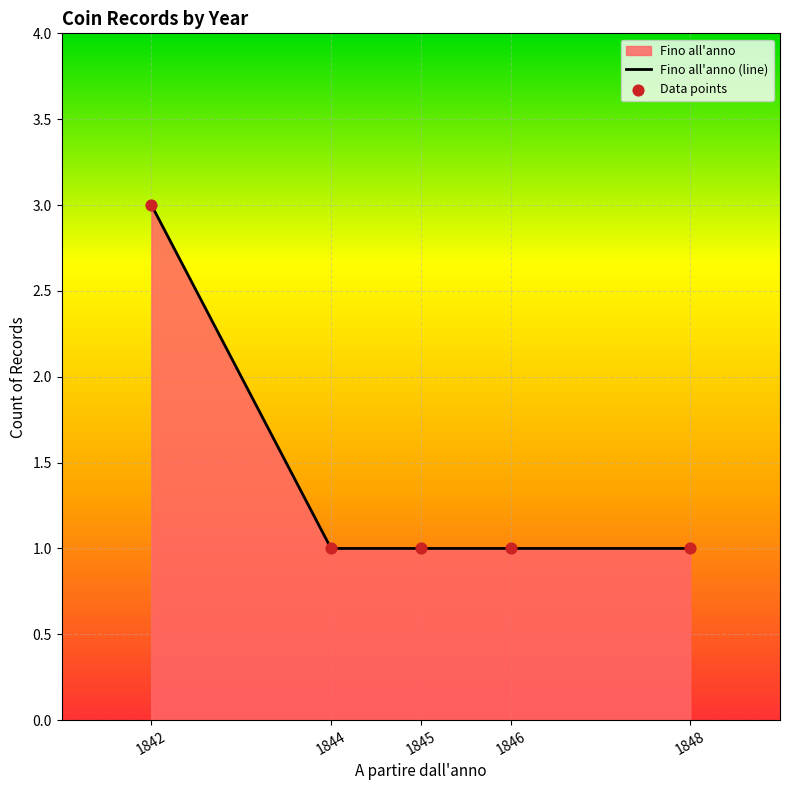

Which series reaches the minimum Y coordinate?

Fino all'anno (line)